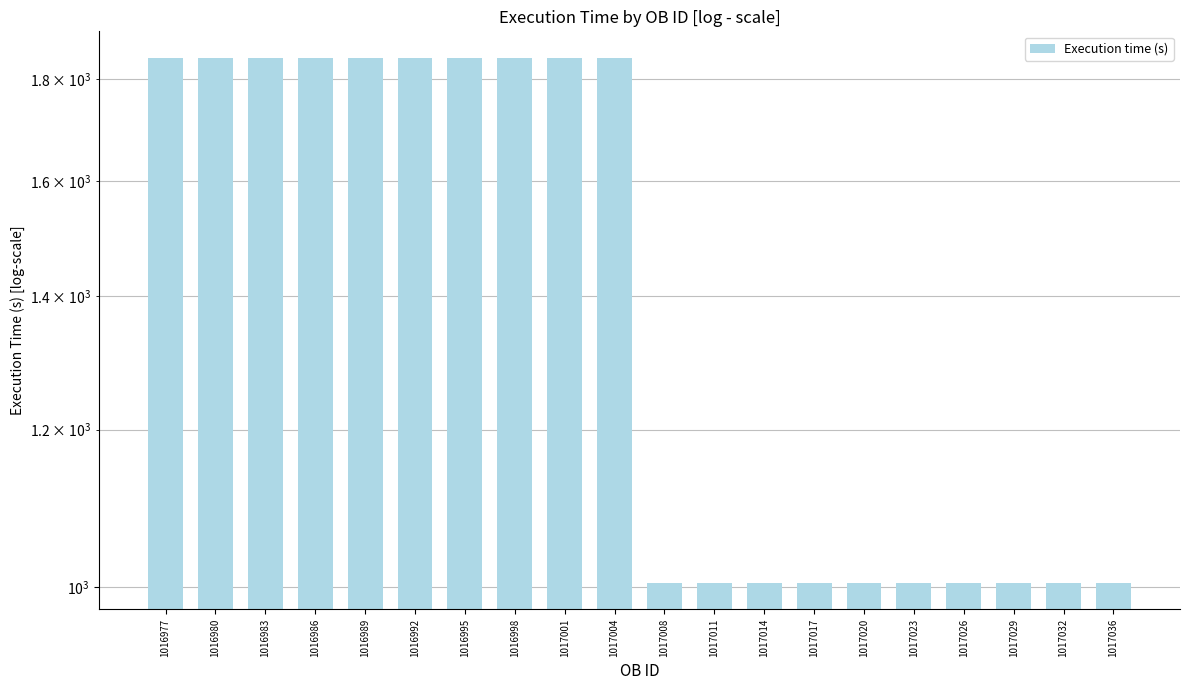

What is the approximate value at 1017023, to the nearest 100?

1000